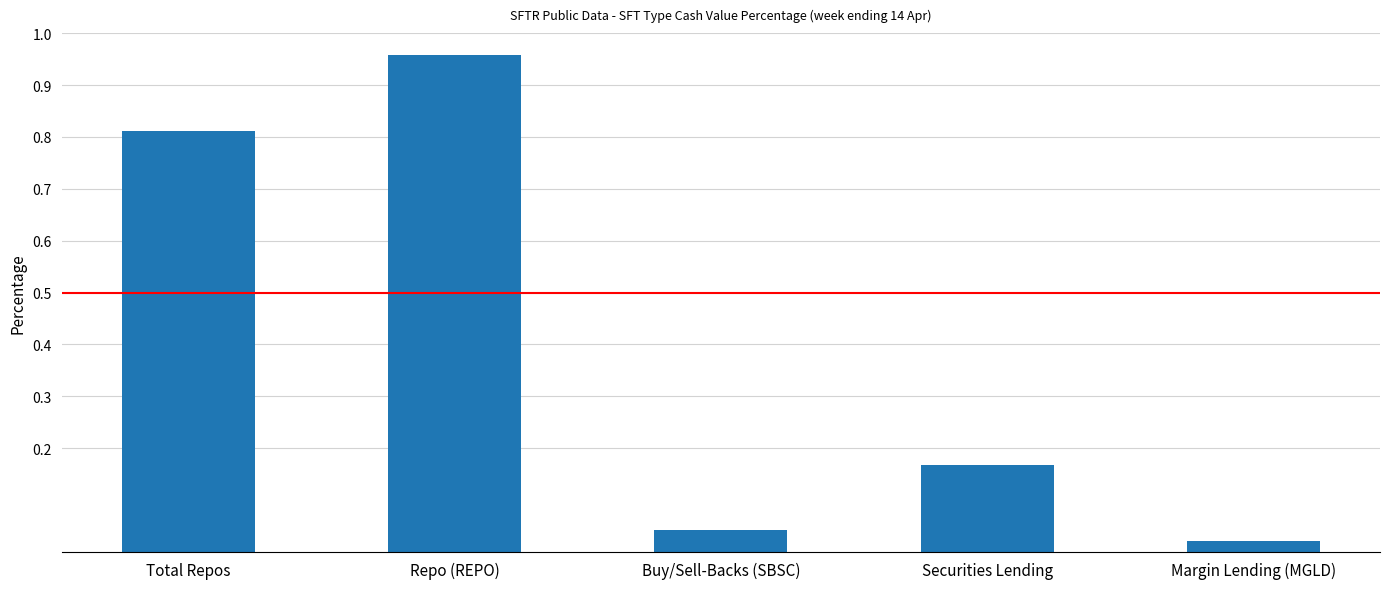

True or false: the data shows 0.6 at Total Repos.

False